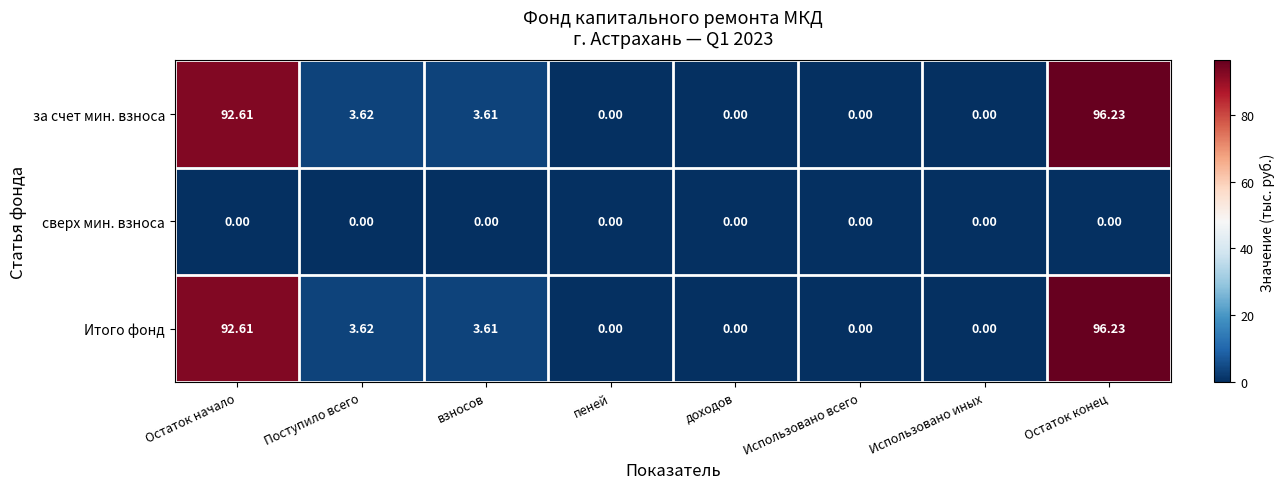

At which category is the sum across all series the highest?

Остаток конец